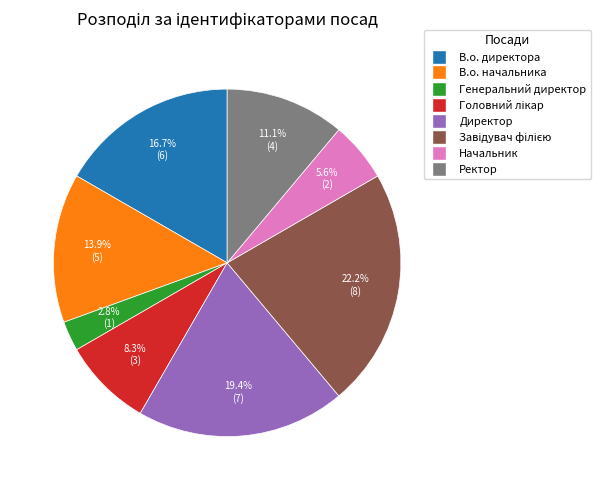

How much of the chart is everything except Начальник?

94.4%